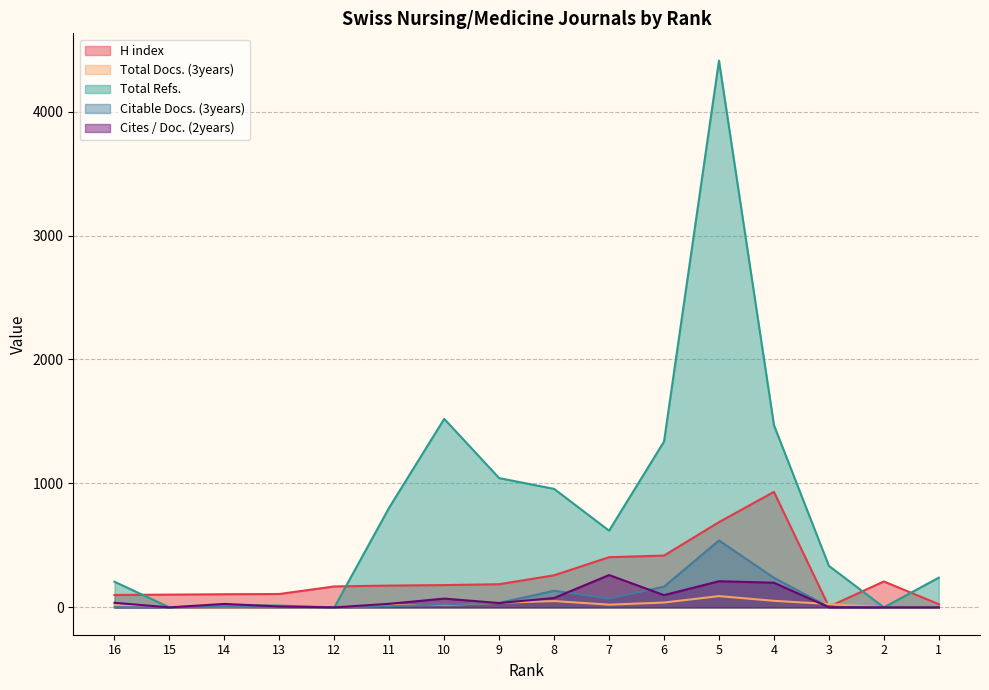

Reading right to left, extract all data points from this chart.

H index: 1=26	2=209	3=6	4=932	5=688	6=418	7=405	8=259	9=187	10=180	11=176	12=169	13=108	14=106	15=103	16=100
Total Docs. (3years): 1=0	2=0	3=27	4=53	5=91	6=39	7=22	8=51	9=37	10=20	11=17	12=0	13=0	14=0	15=0	16=20
Total Refs.: 1=240	2=0	3=335	4=1471	5=4411	6=1338	7=619	8=956	9=1043	10=1521	11=806	12=0	13=15	14=18	15=0	16=207
Citable Docs. (3years): 1=0	2=0	3=3	4=239	5=540	6=167	7=71	8=134	9=36	10=25	11=9	12=0	13=1	14=5	15=0	16=1
Cites / Doc. (2years): 1=0	2=0	3=1	4=199	5=211	6=99	7=261	8=76	9=35	10=71	11=29	12=0	13=7	14=28	15=0	16=37